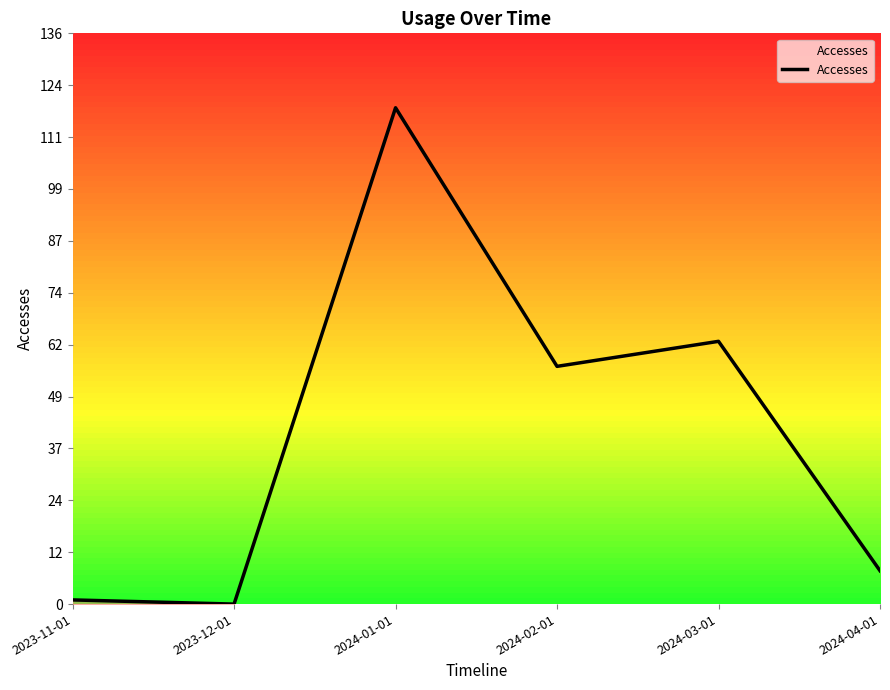

Is it true that the value at 2024-01-01 is 119?

True